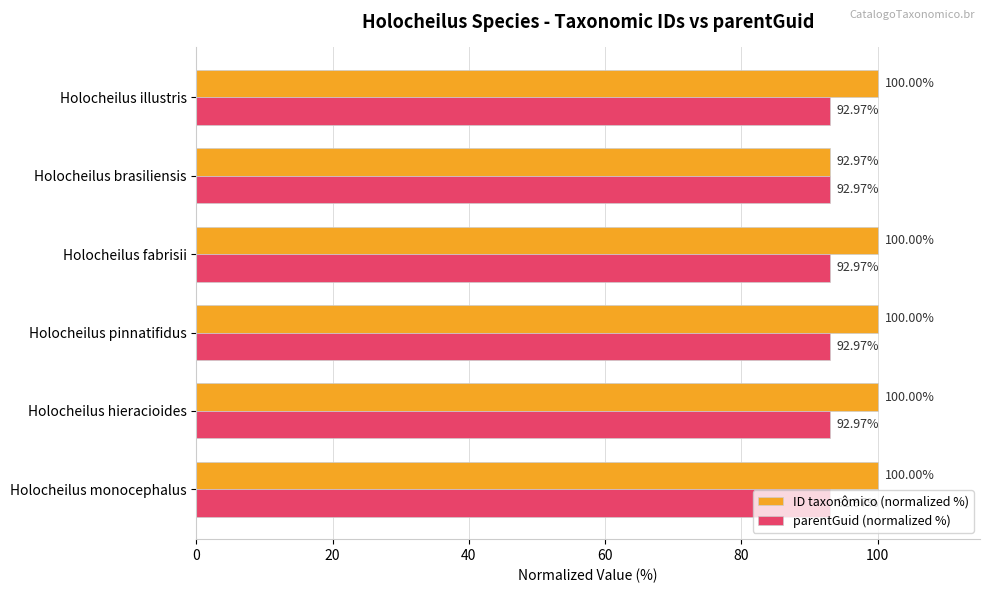

At which label is ID taxonômico (normalized %) closest to 96?

Holocheilus brasiliensis